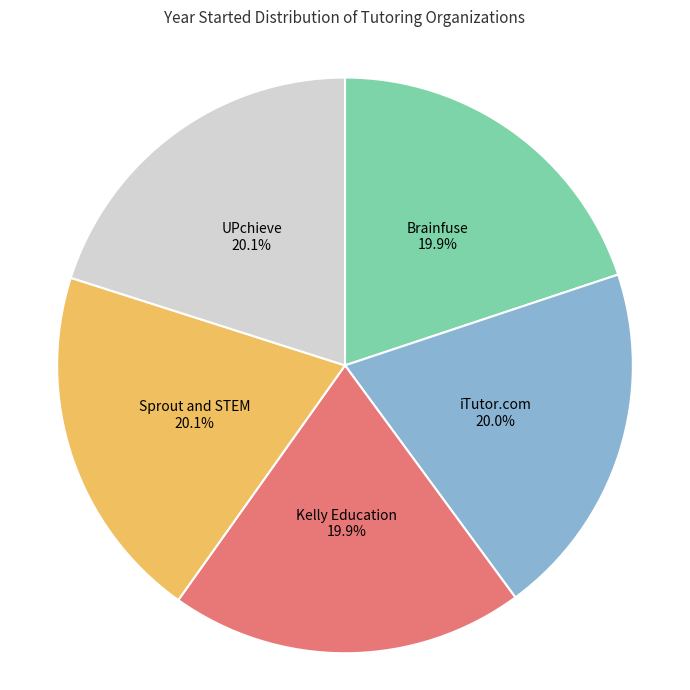

What is the ratio of the value at UPchieve to the value at iTutor.com?

1.0